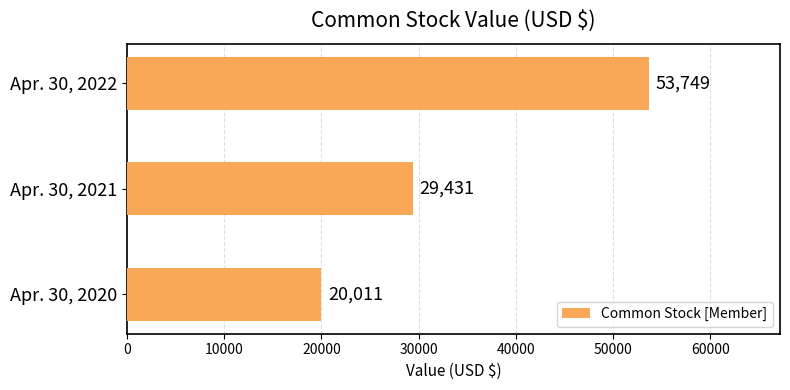

Reading bottom to top, list all the values displayed in this chart.

20011	29431	53749